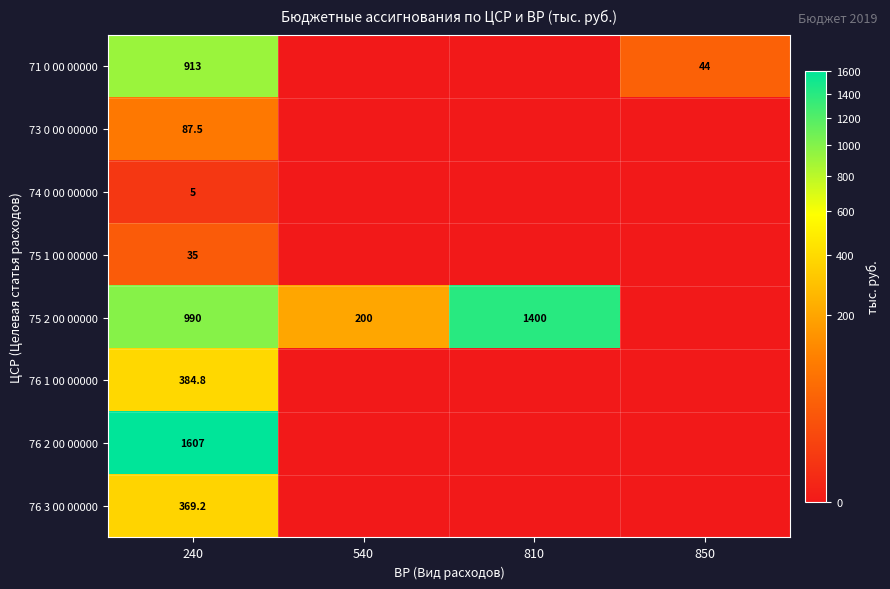

Rank the series at 240 from highest to lowest value.

76 2 00 00000, 75 2 00 00000, 71 0 00 00000, 76 1 00 00000, 76 3 00 00000, 73 0 00 00000, 75 1 00 00000, 74 0 00 00000